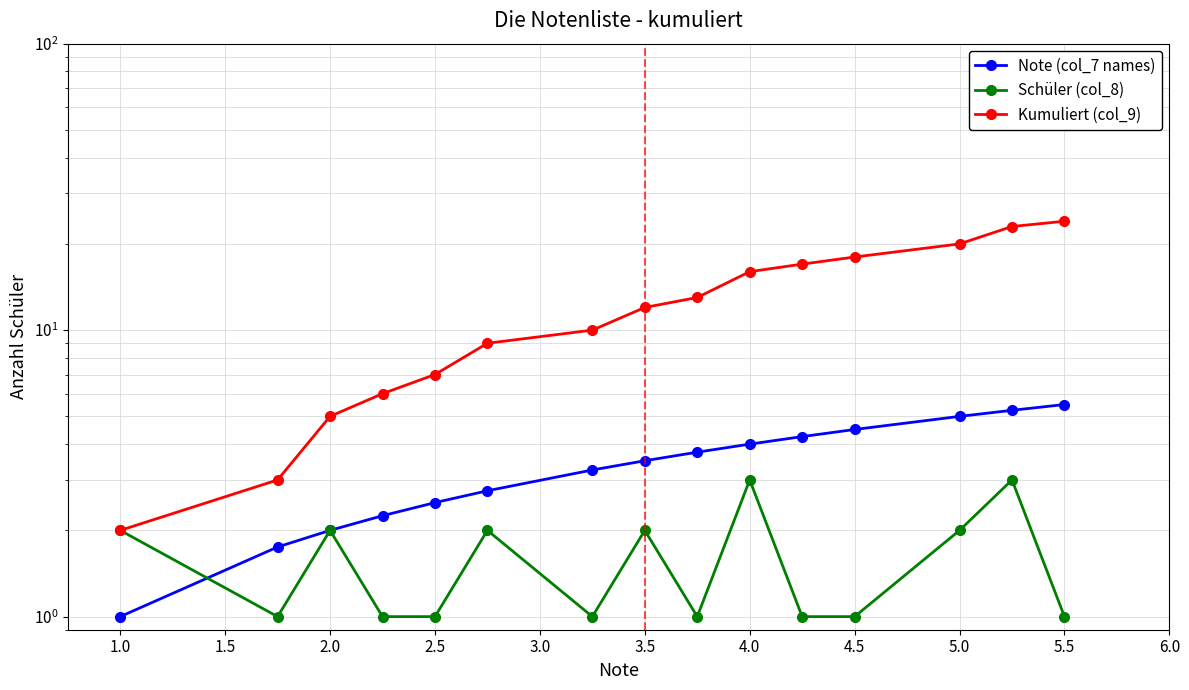

Rank the series at 2.5 from highest to lowest value.

Kumuliert (col_9), Note (col_7 names), Schüler (col_8)